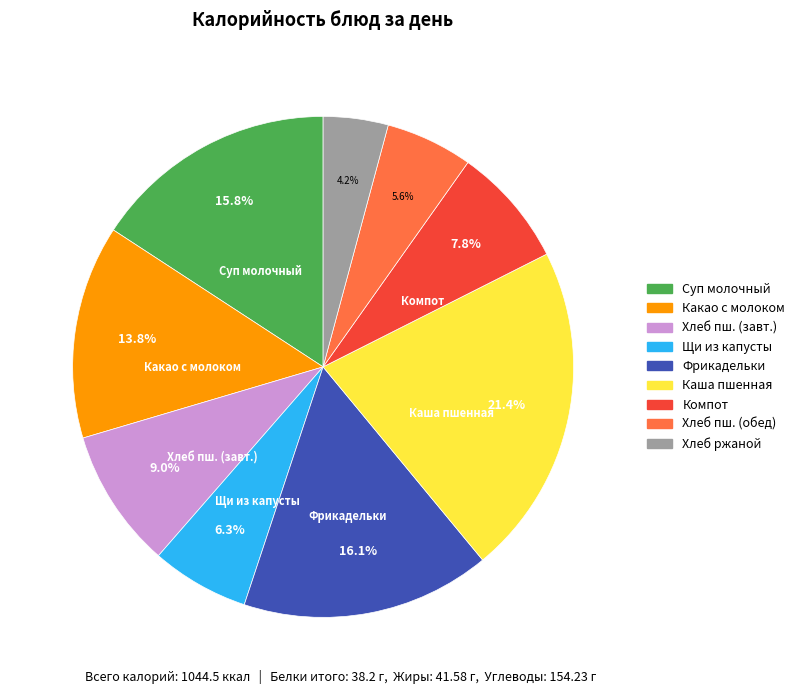

What portion of the pie excludes Компот?

92.2%